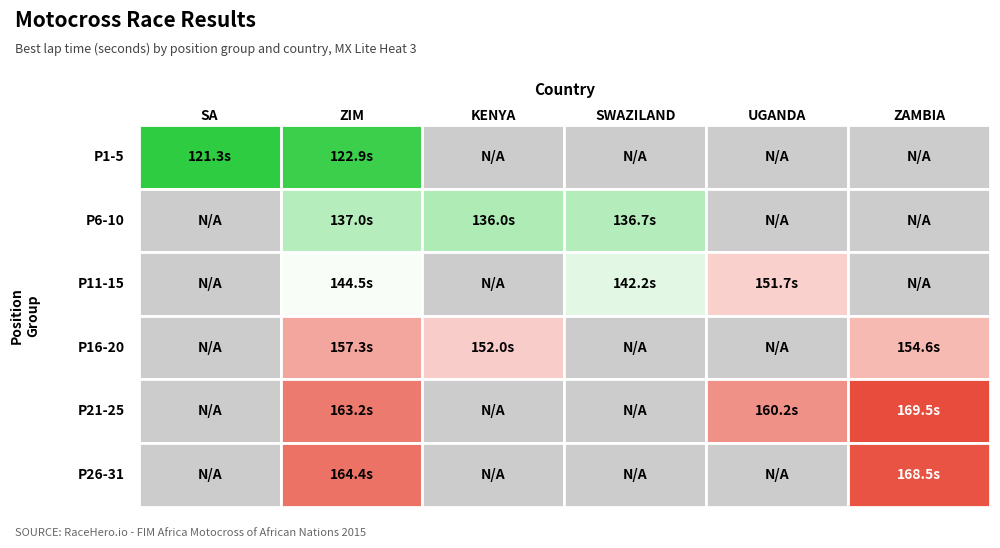

What is the maximum value shown in the chart?

169.5